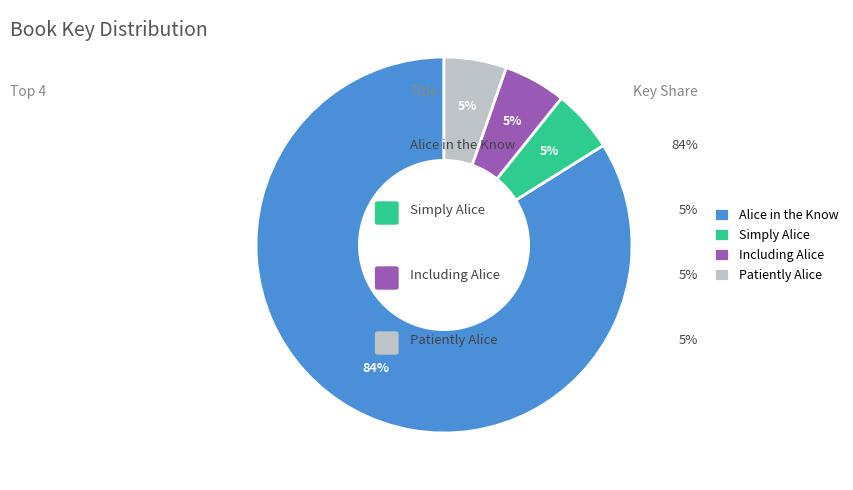

To the nearest percent, what is the average slice percentage?

25%